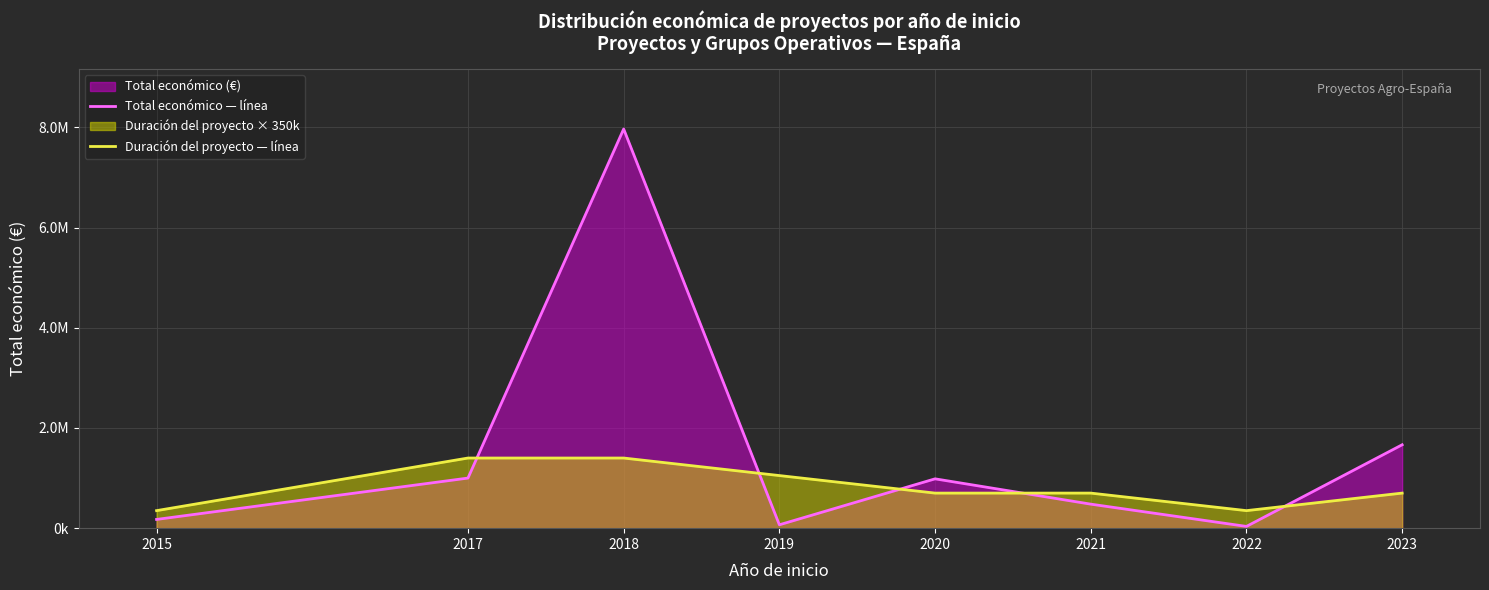

Where does the Duración del proyecto — línea series first go above 700000?

2017